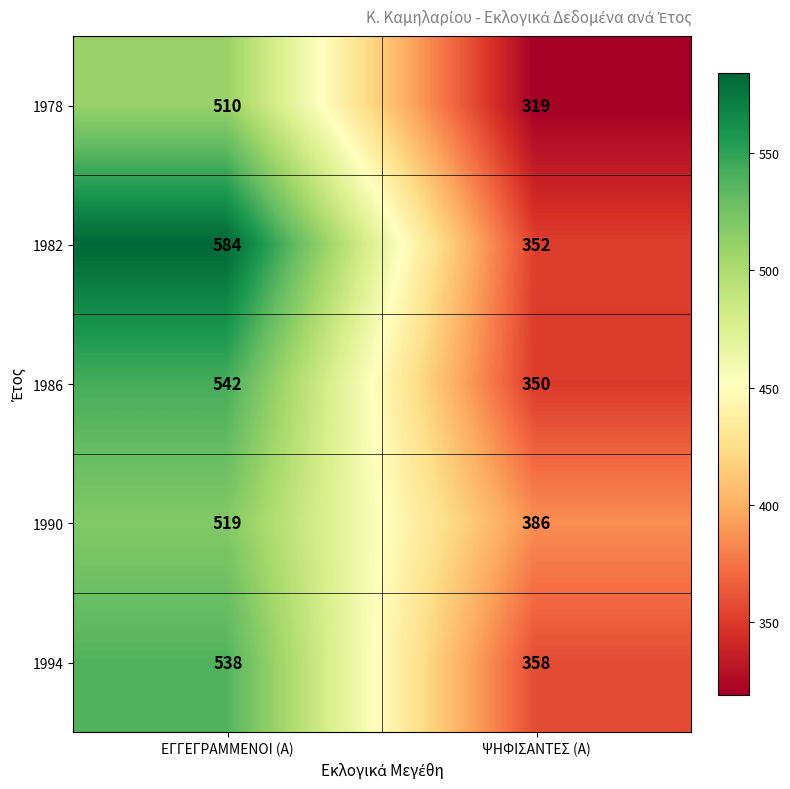

What is the smallest value displayed?

319